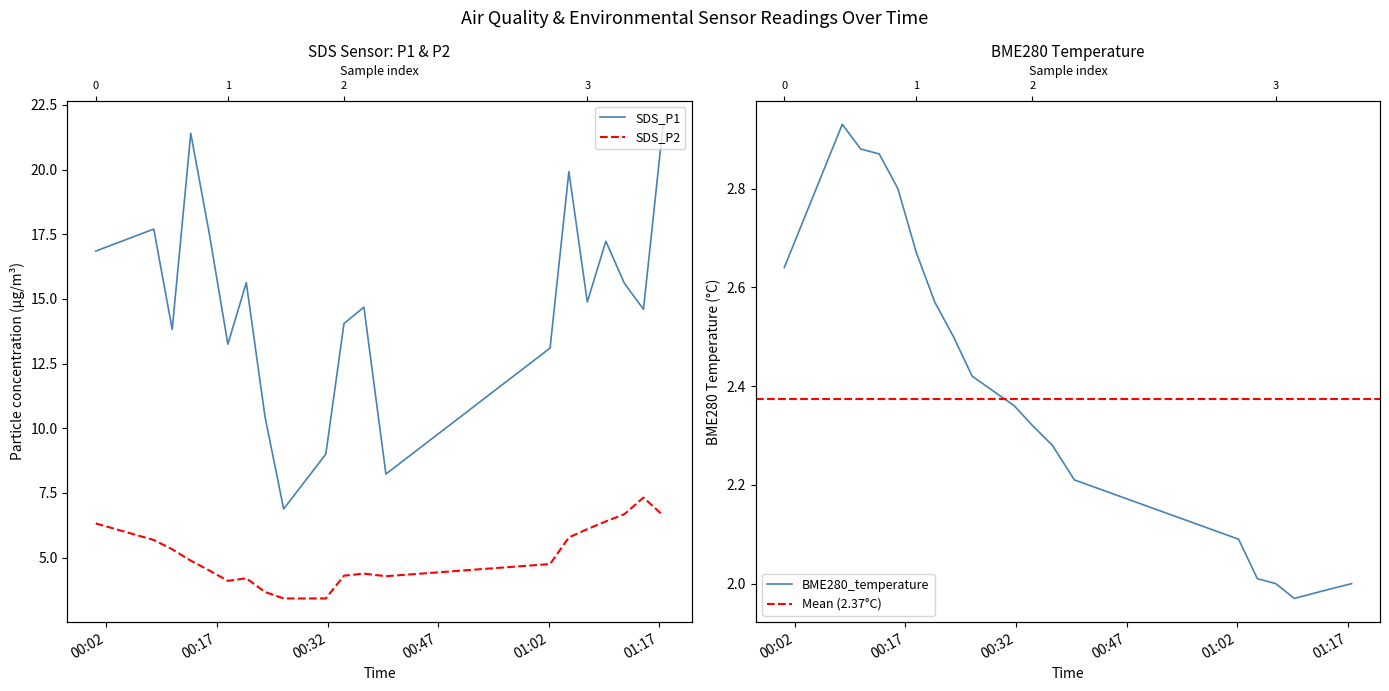

What is the average value of the SDS_P1 series?

14.8